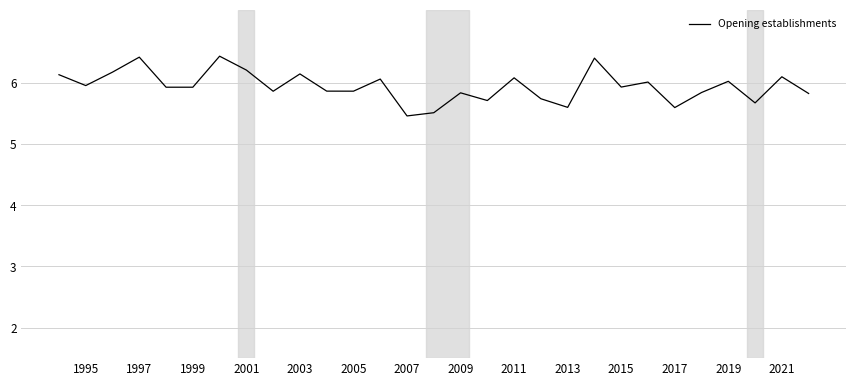

What is the maximum value shown in the chart?

6.4